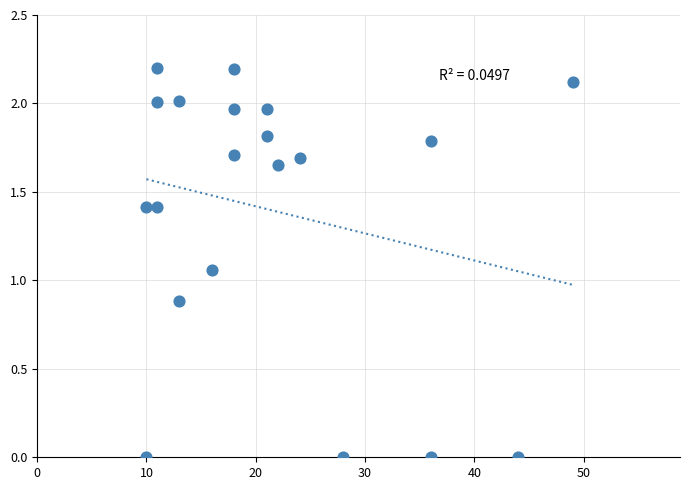

What is the range of Y values (max minus min)?

2.2